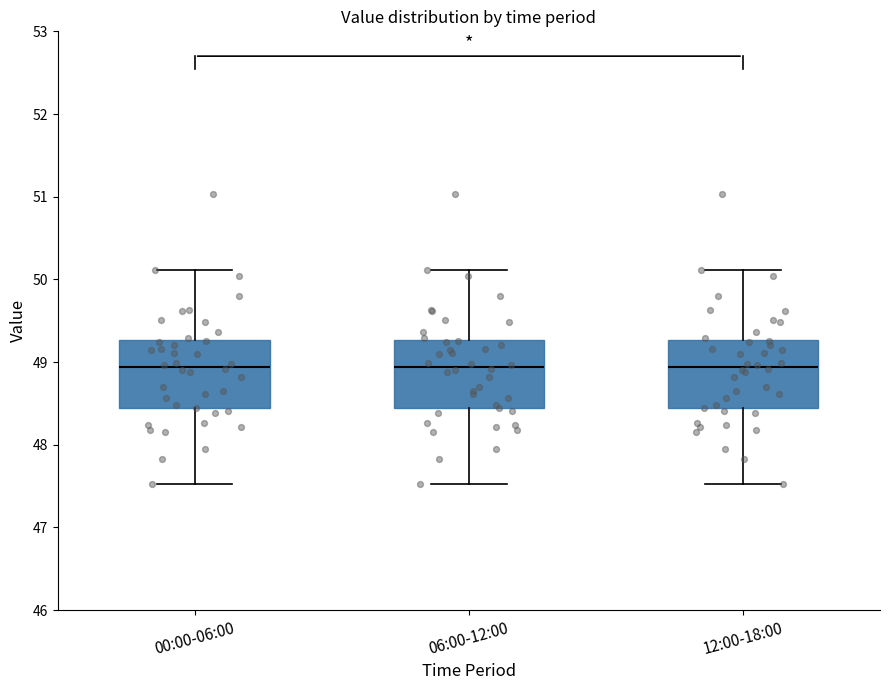

Where is the lower edge of the box for 06:00-12:00 on the y-axis? The values are not printed on the chart, so give them approximately, as read against the axis.

48.4